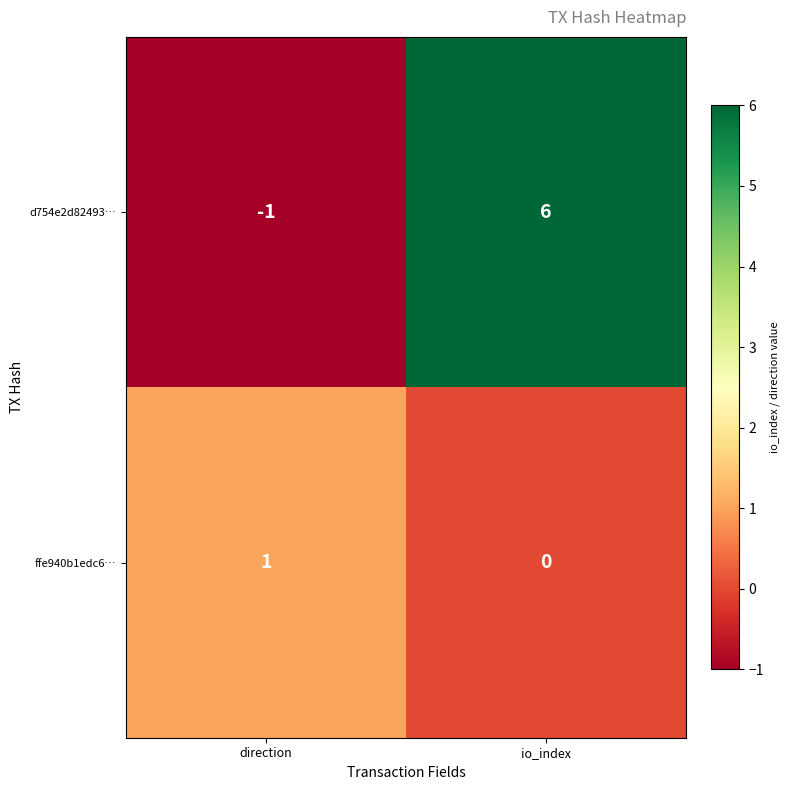

Which category has the highest value in the d754e2d82493… series?

io_index